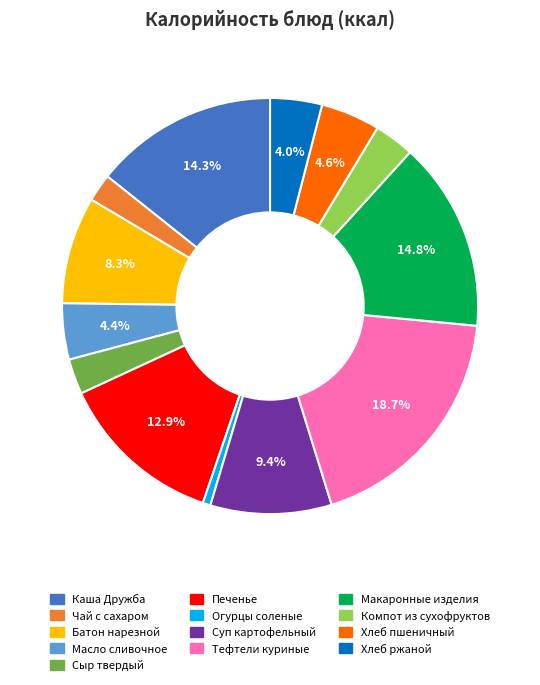

Do Чай с сахаром and Каша Дружба together represent more than half of the pie?

No